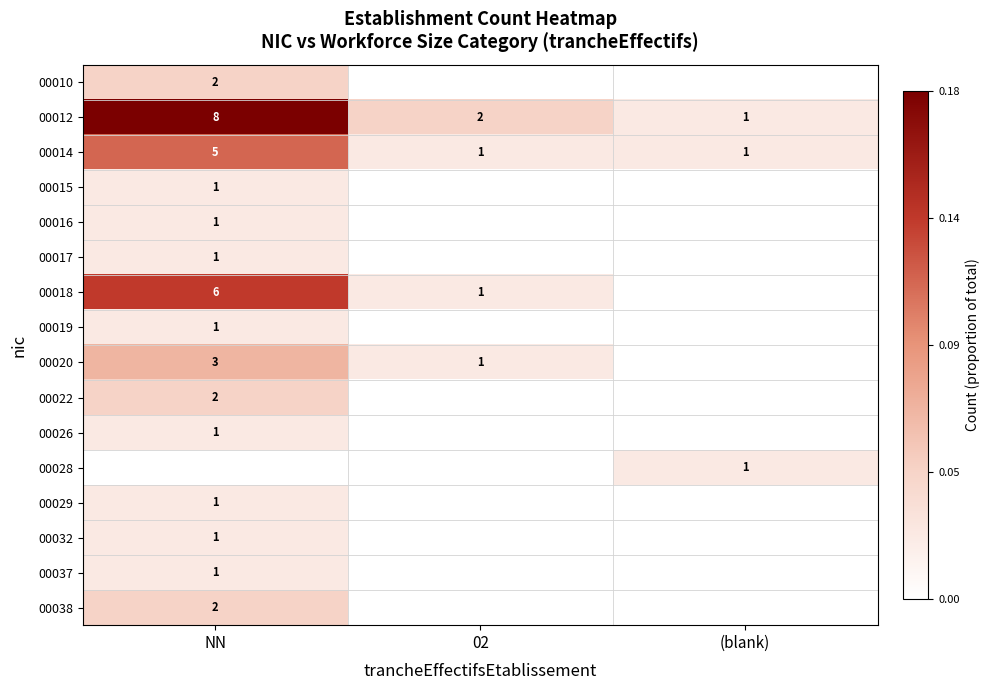

What is the total value across all series at NN?

0.8